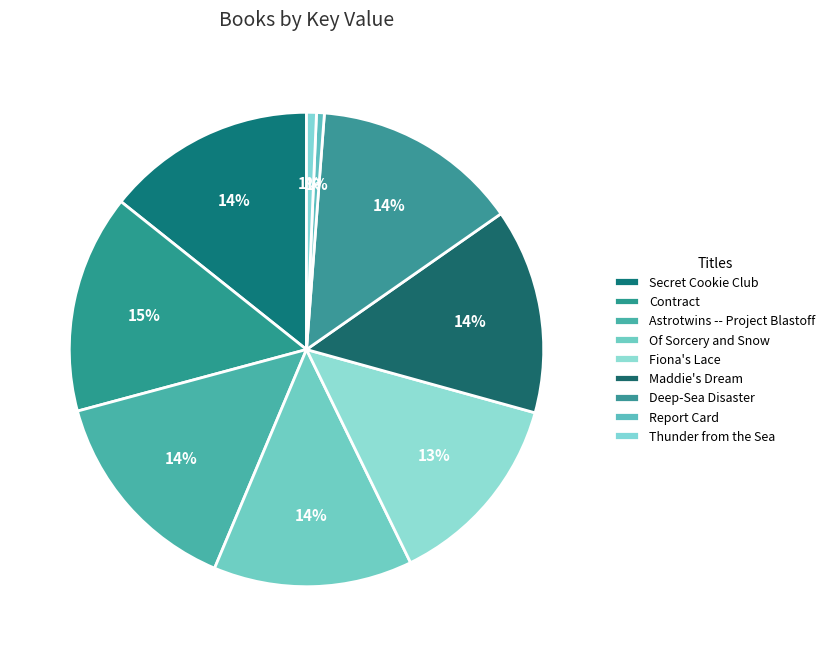

Does Report Card represent more than half of the total?

No